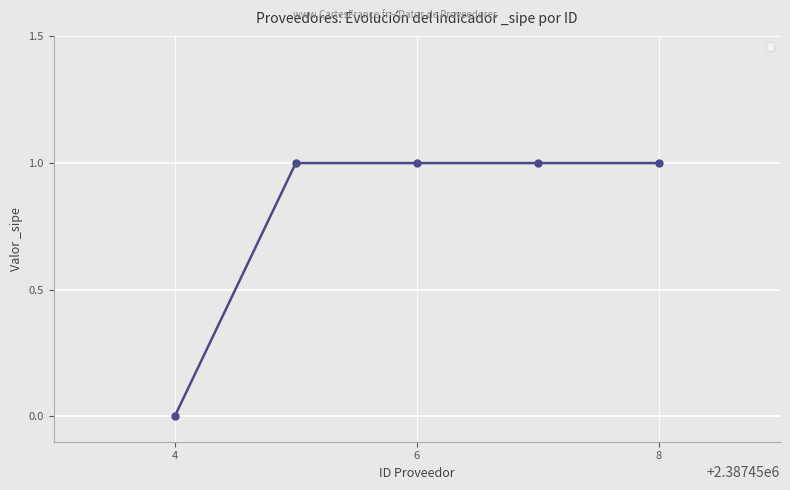

What is the sum of all values?

4